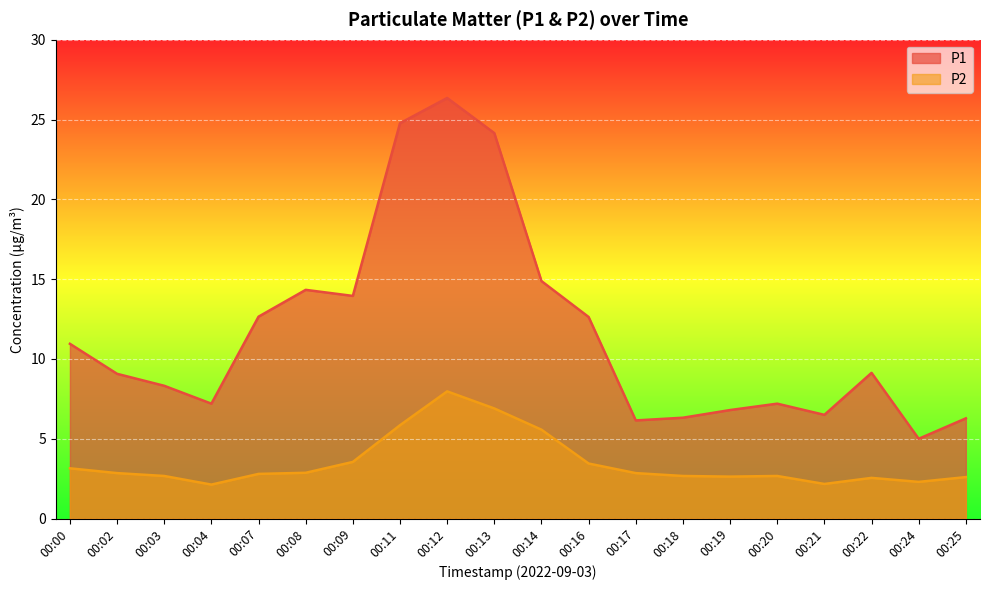

Reading left to right, extract all data points from this chart.

P1: 00:00=10.9	00:02=9.1	00:03=8.3	00:04=7.2	00:07=12.7	00:08=14.3	00:09=13.9	00:11=24.8	00:12=26.4	00:13=24.1	00:14=14.9	00:16=12.6	00:17=6.2	00:18=6.3	00:19=6.8	00:20=7.2	00:21=6.5	00:22=9.1	00:24=5.0	00:25=6.3
P2: 00:00=3.1	00:02=2.9	00:03=2.7	00:04=2.1	00:07=2.8	00:08=2.9	00:09=3.5	00:11=5.8	00:12=8.0	00:13=6.9	00:14=5.6	00:16=3.5	00:17=2.9	00:18=2.7	00:19=2.6	00:20=2.7	00:21=2.2	00:22=2.5	00:24=2.3	00:25=2.6